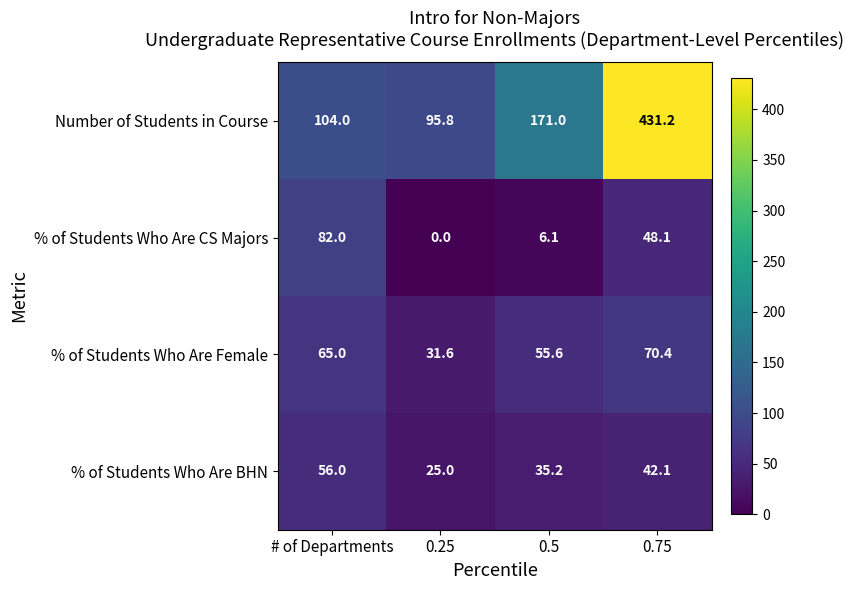

True or false: Number of Students in Course has a value of 104.0 at # of Departments.

True